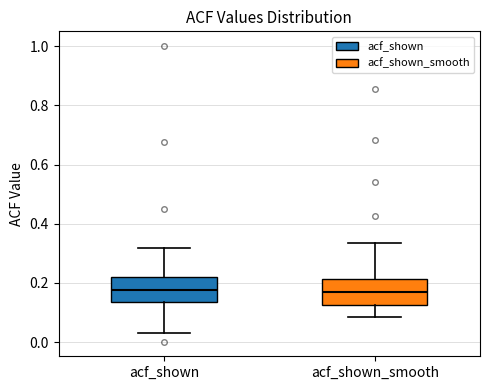

Where does the lower whisker of the box for acf_shown end on the y-axis? The values are not printed on the chart, so give them approximately, as read against the axis.

0.04